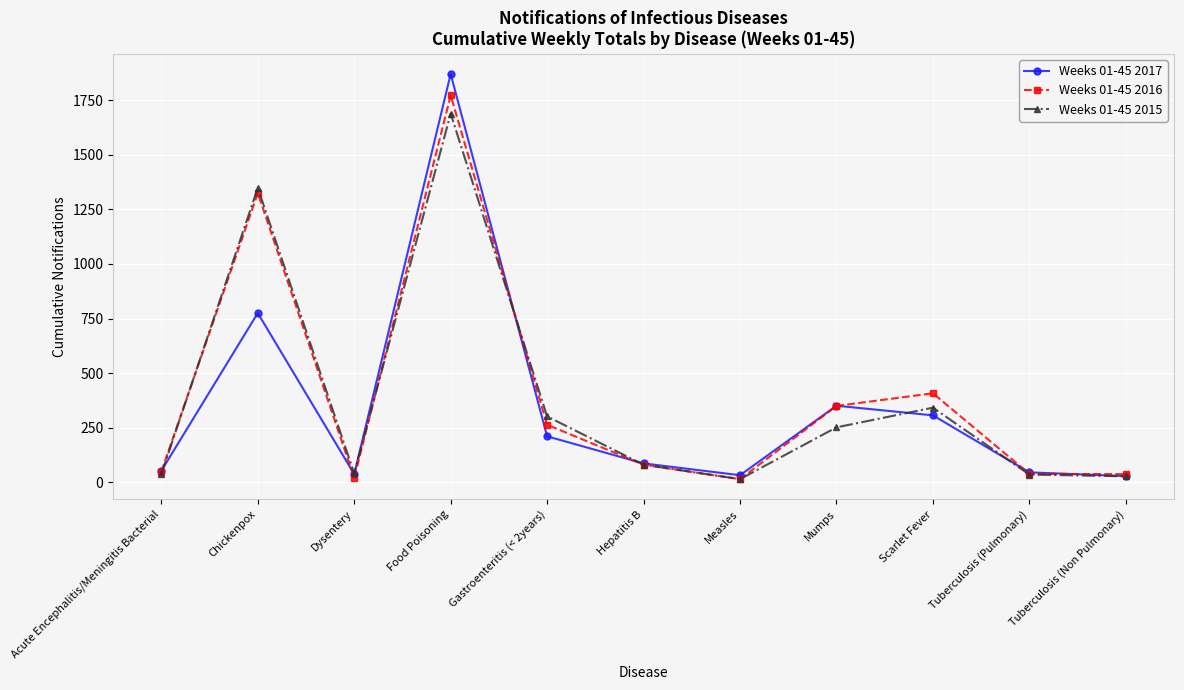

Which category has the highest value in the Weeks 01-45 2015 series?

Food Poisoning